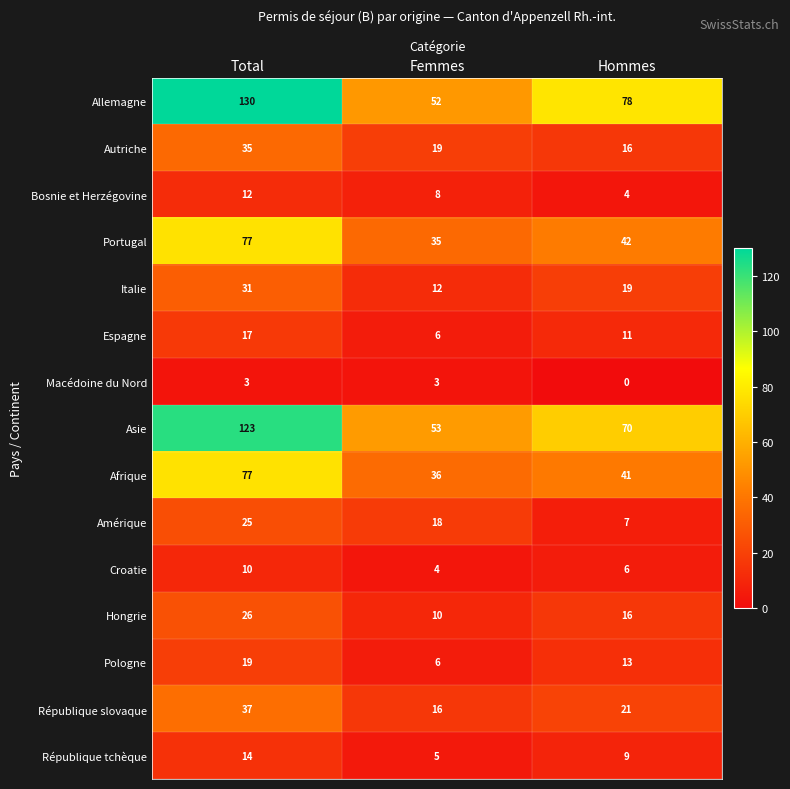

The Pologne series shows 19 at Total. True or false?

True